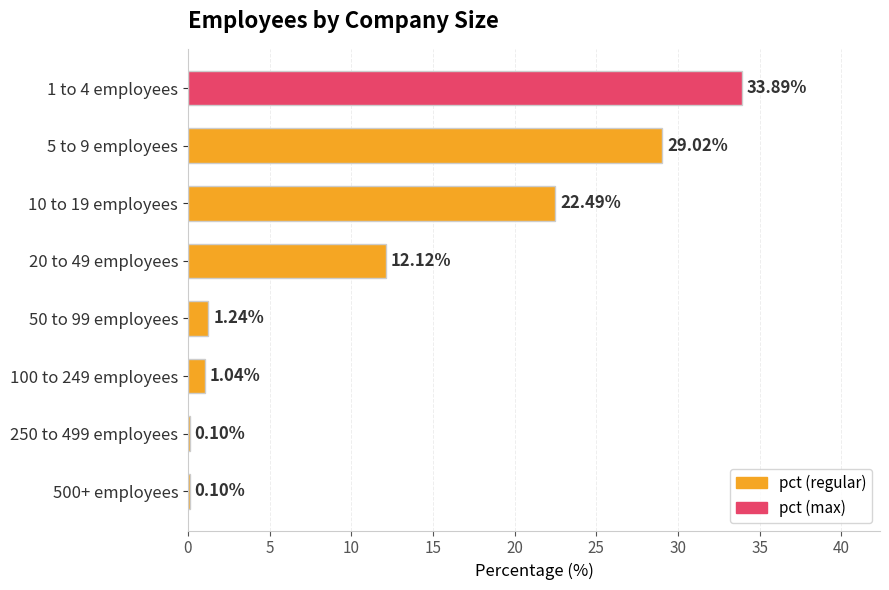

What is the ratio of the value at 5 to 9 employees to the value at 10 to 19 employees?

1.3